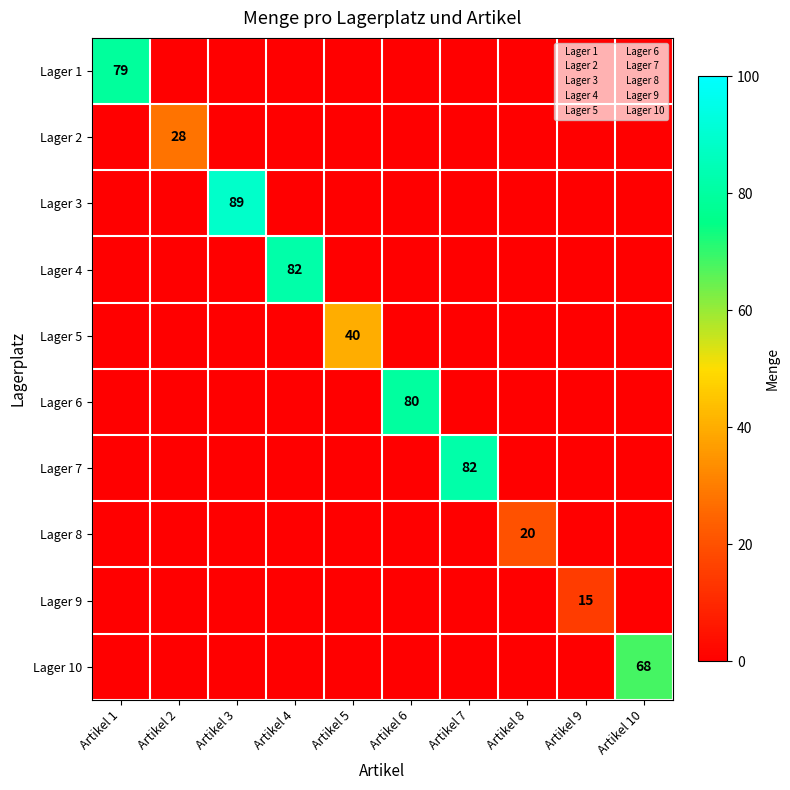

Is it true that Lager 4 equals 38 at Artikel 10?

False